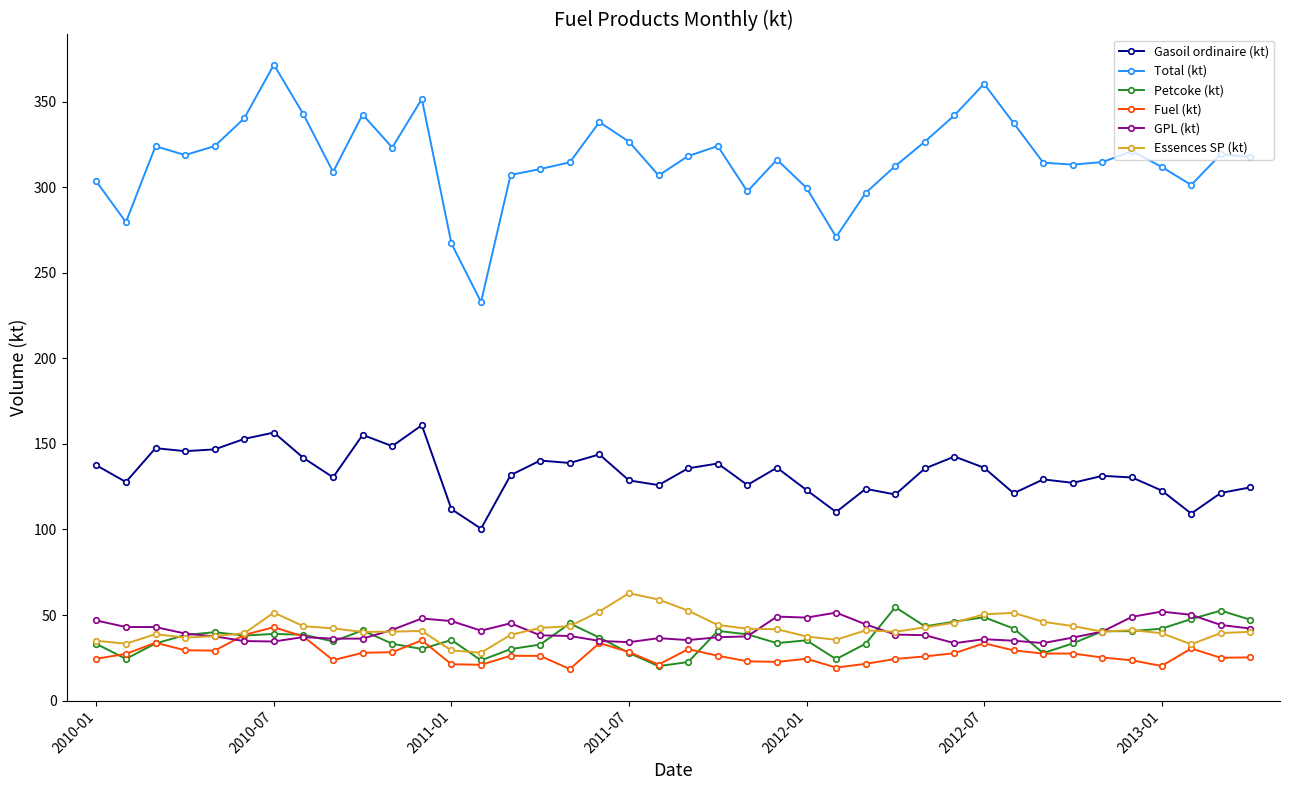

Which series has the largest total across all categories?

Total (kt)